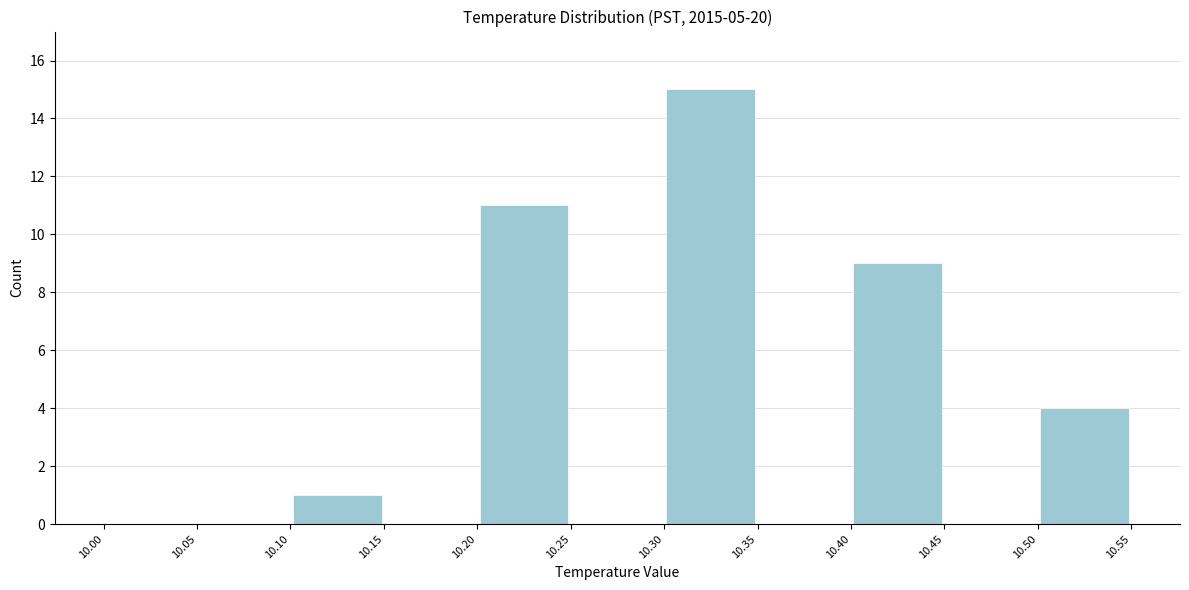

What is the height of the bar covering 10.50 to 10.55 on the x-axis? The values are not printed on the chart, so give them approximately, as read against the axis.

4